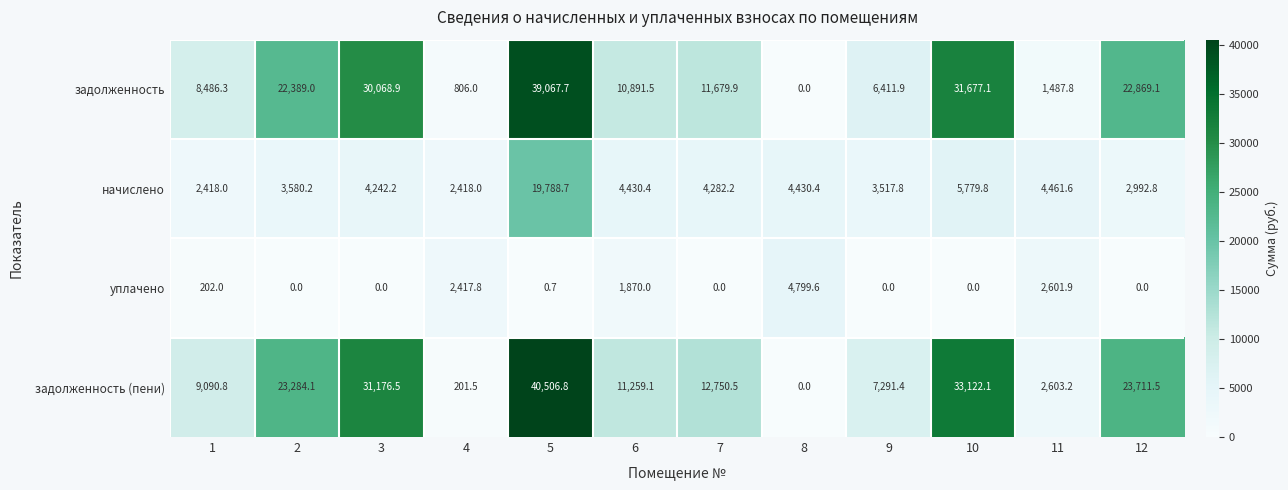

Which series has the largest total across all categories?

задолженность (пени)